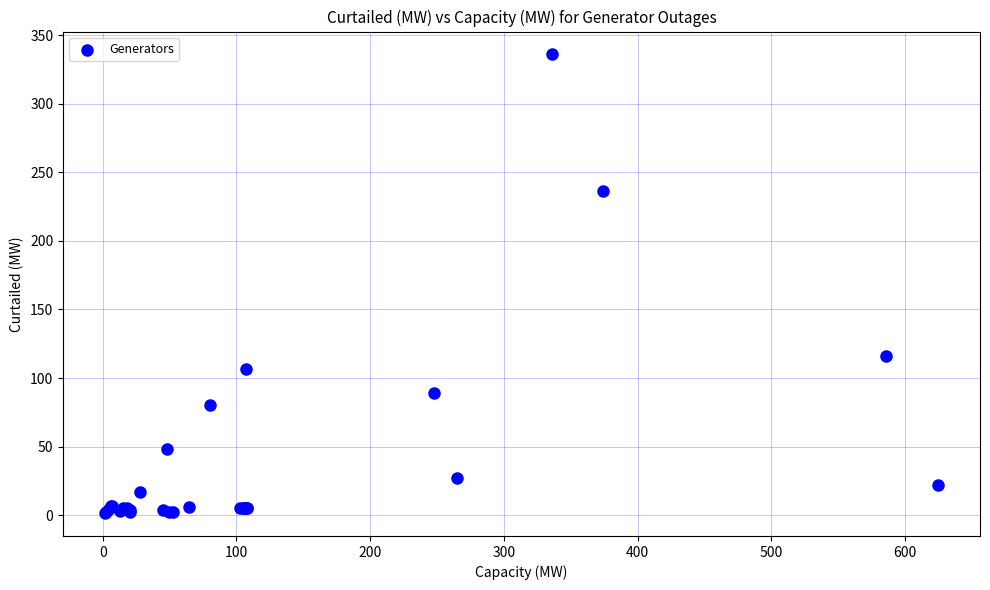

What Y value in the scatter plot is closest to 168?

116.0